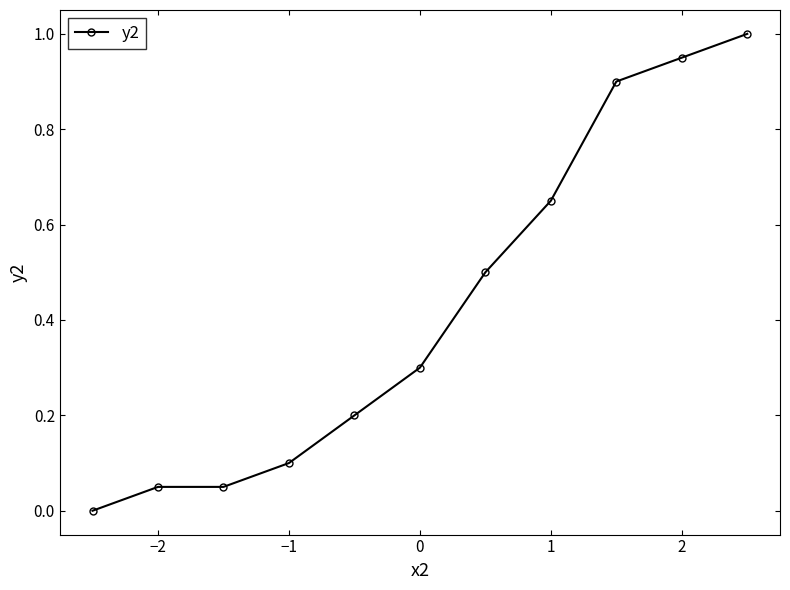

True or false: there are more than 2 points higher than both neighbors.

False